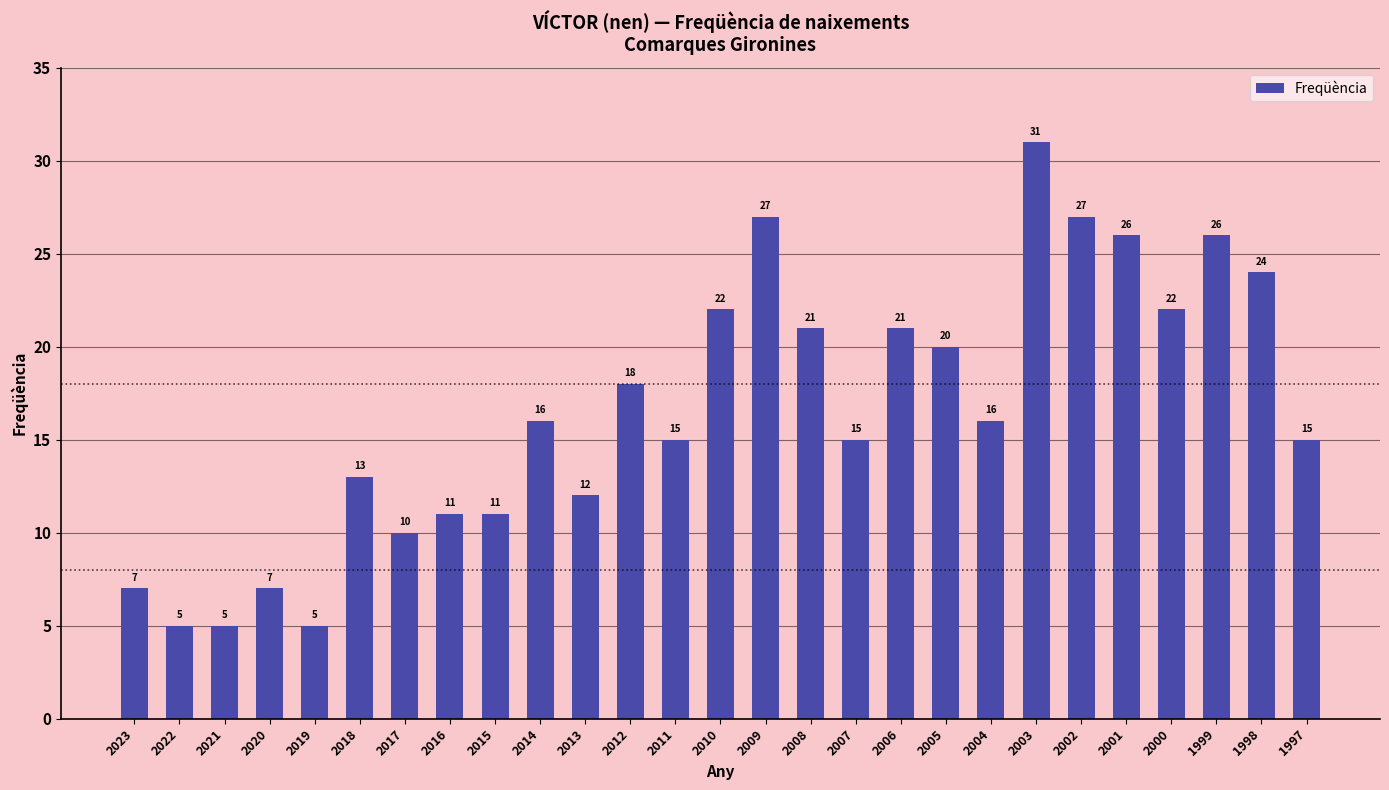

What is the ratio of the value at 2002 to the value at 2023?

3.9